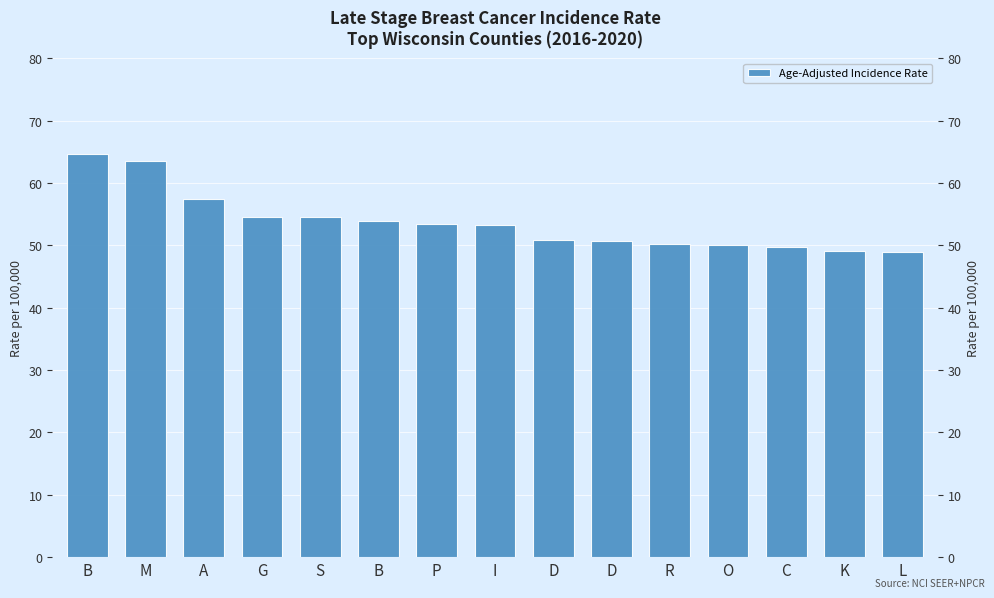

What is the sum of the values at G and P?

108.0